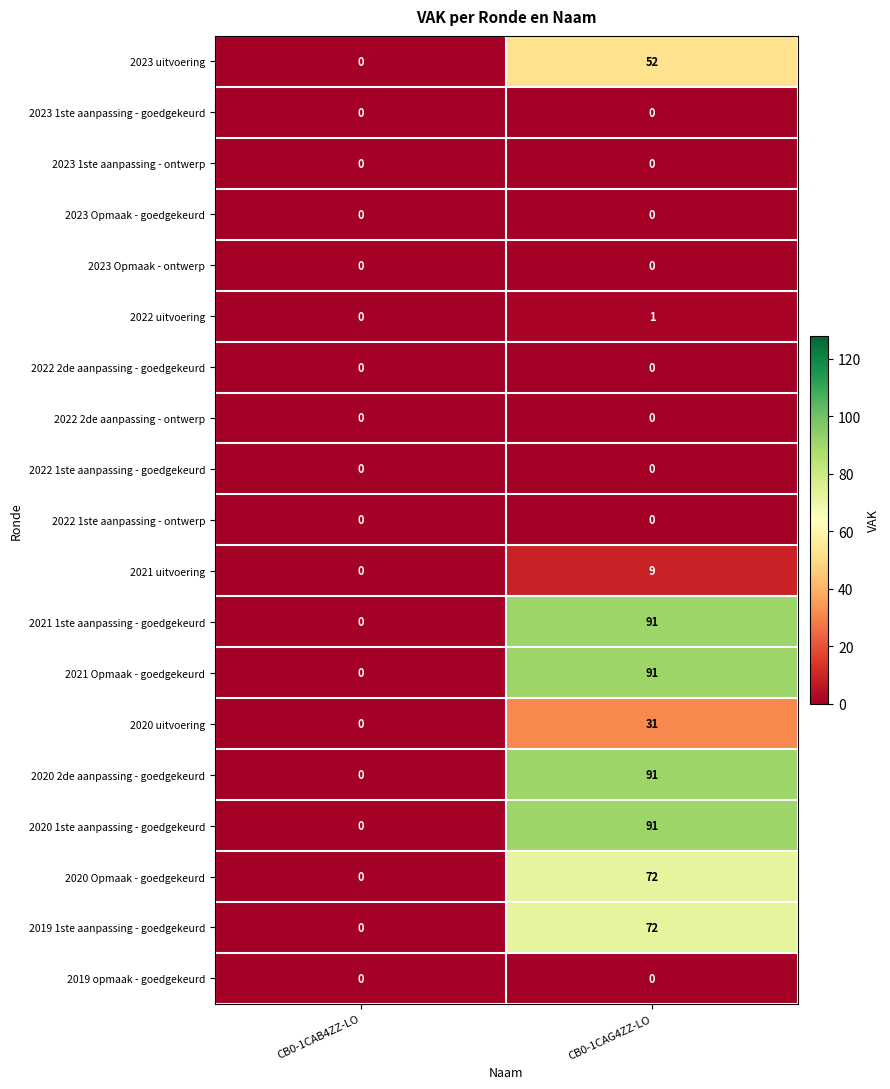

Which category has the lowest value in the 2020 Opmaak - goedgekeurd series?

CB0-1CAB4ZZ-LO